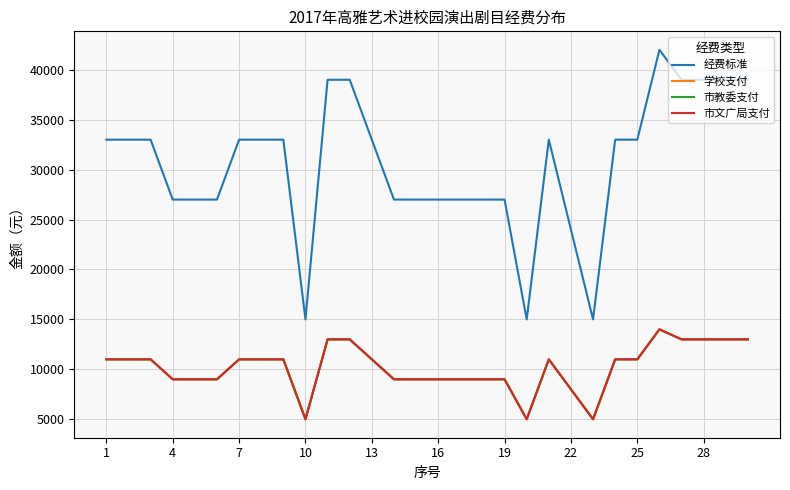

Is this an area chart (filled region under the line)?

No